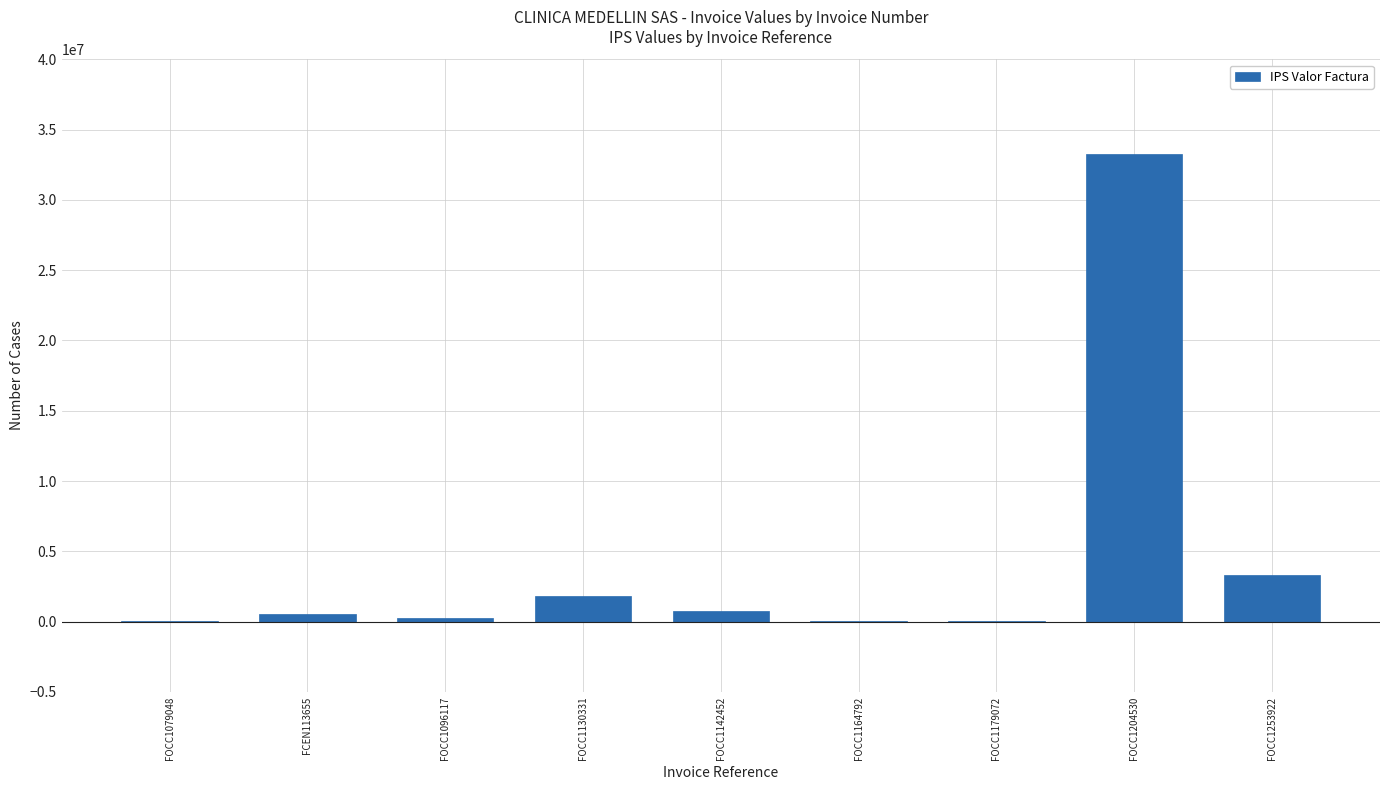

What is the maximum value shown in the chart?

33235829